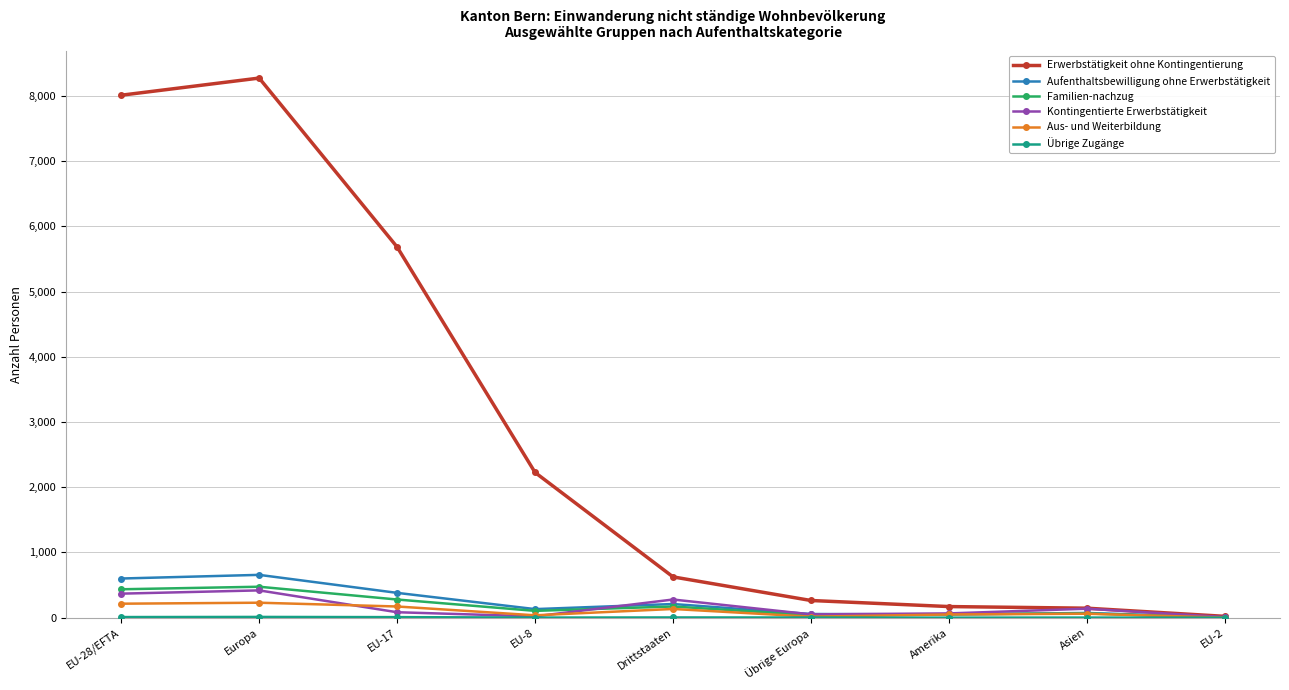

What is the difference between the highest and lowest values at EU-8?

2225